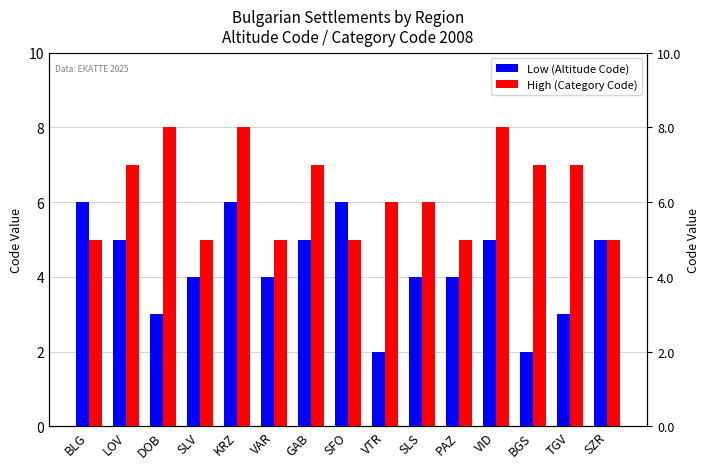

True or false: High (Category Code) has a value of 7 at LOV.

True